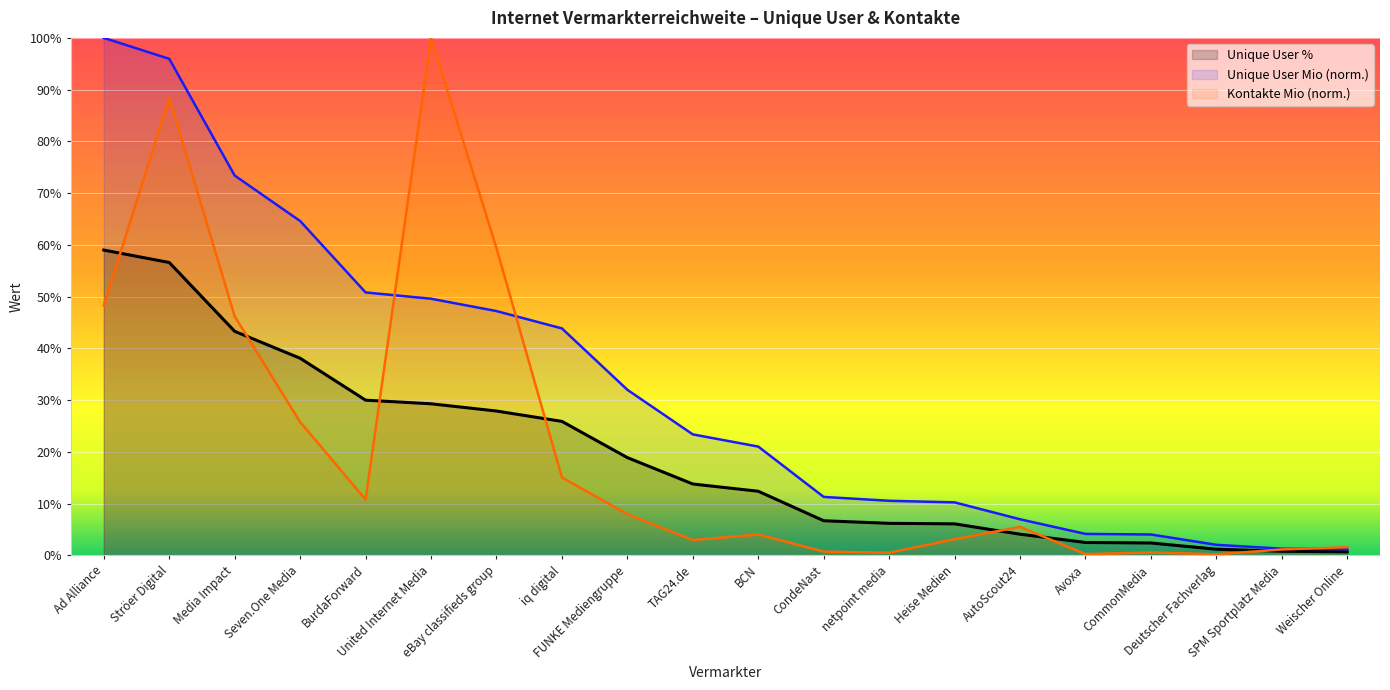

The Unique User Mio series shows 10.6 at netpoint media. True or false?

True